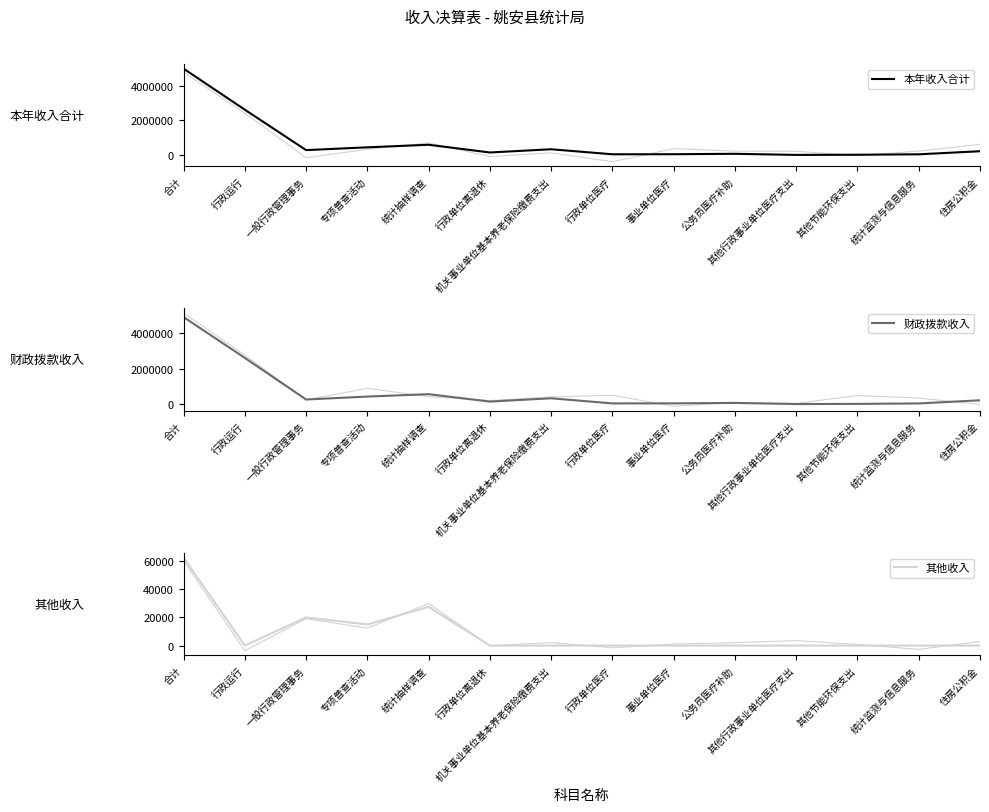

Reading left to right, list all the values displayed in this chart.

本年收入合计: 合计=4981626.6	行政运行=2619672.9	一般行政管理事务=293448.5	专项普查活动=453828.1	统计抽样调查=600932.8	行政单位离退休=157031.5	机关事业单位基本养老保险缴费支出=342378.7	行政单位医疗=53138.5	事业单位医疗=56405.2	公务员医疗补助=80730.9	其他行政事业单位医疗支出=17126.1	其他节能环保支出=26126.5	统计监测与信息服务=52000.0	住房公积金=228807.0
财政拨款收入: 合计=4919126.6	行政运行=2619672.9	一般行政管理事务=273448.5	专项普查活动=438828.1	统计抽样调查=573432.8	行政单位离退休=157031.5	机关事业单位基本养老保险缴费支出=342378.7	行政单位医疗=53138.5	事业单位医疗=56405.2	公务员医疗补助=80730.9	其他行政事业单位医疗支出=17126.1	其他节能环保支出=26126.5	统计监测与信息服务=52000.0	住房公积金=228807.0
其他收入: 合计=62500.0	行政运行=0.0	一般行政管理事务=20000.0	专项普查活动=15000.0	统计抽样调查=27500.0	行政单位离退休=0.0	机关事业单位基本养老保险缴费支出=0.0	行政单位医疗=0.0	事业单位医疗=0.0	公务员医疗补助=0.0	其他行政事业单位医疗支出=0.0	其他节能环保支出=0.0	统计监测与信息服务=0.0	住房公积金=0.0